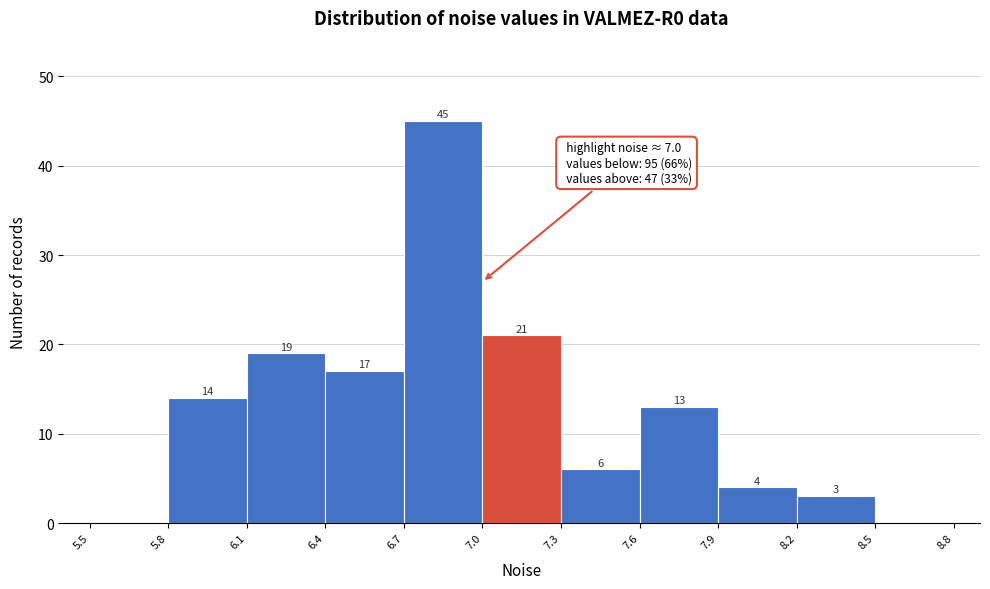

Over which range of the x-axis is the bar tallest?

6.7 to 7.0